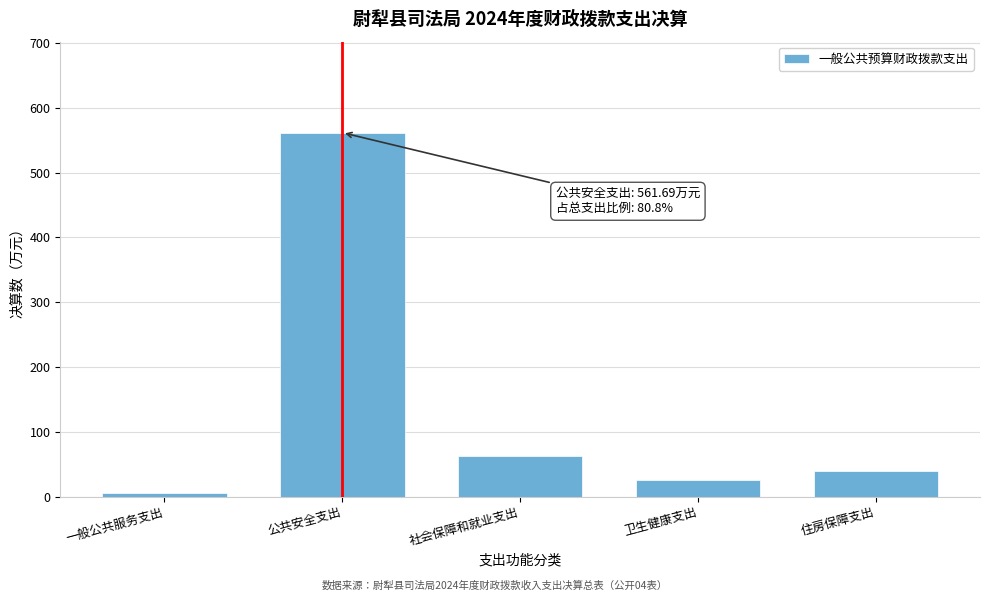

Reading right to left, what are all the values shown in this chart?

住房保障支出=39.3	卫生健康支出=25.3	社会保障和就业支出=63.4	公共安全支出=561.7	一般公共服务支出=5.2